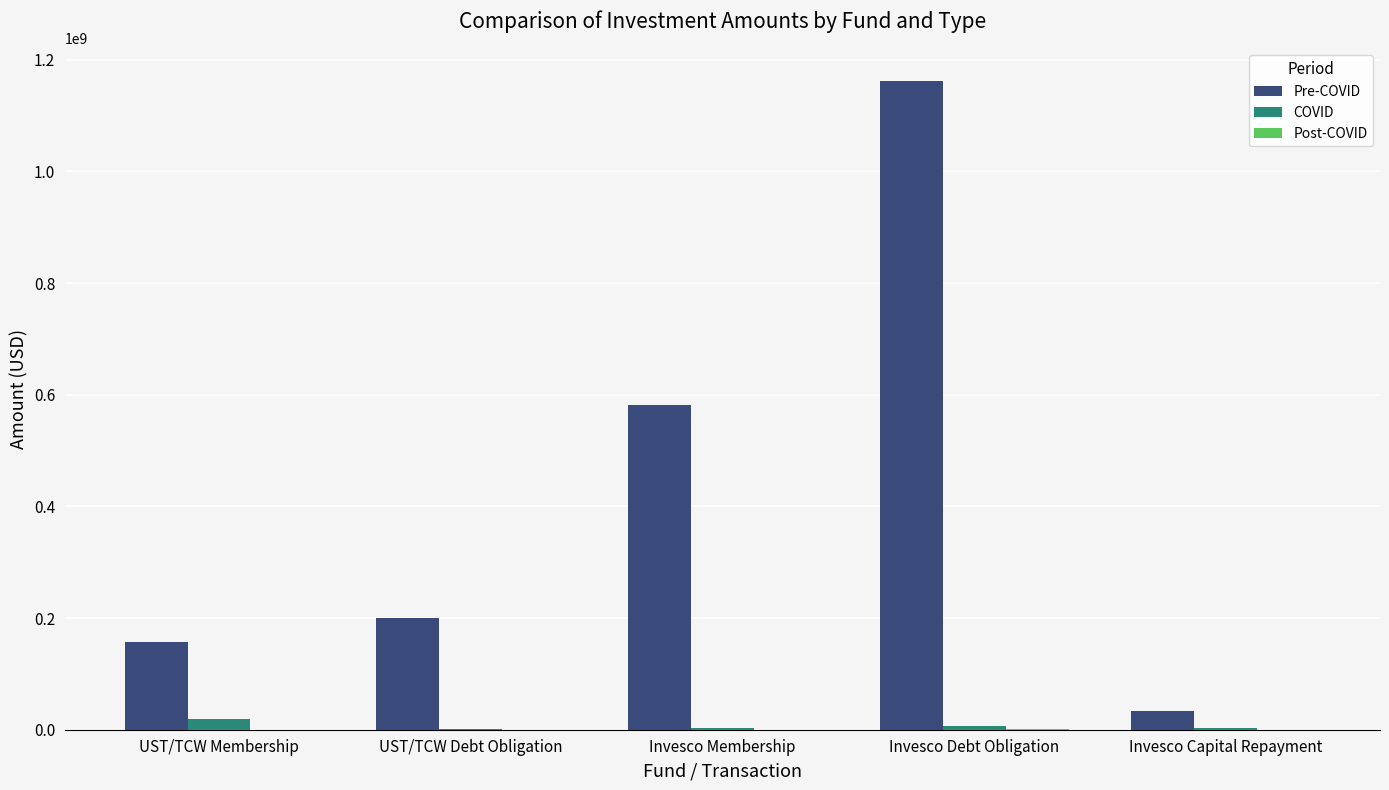

Count the number of categories in the chart.

5